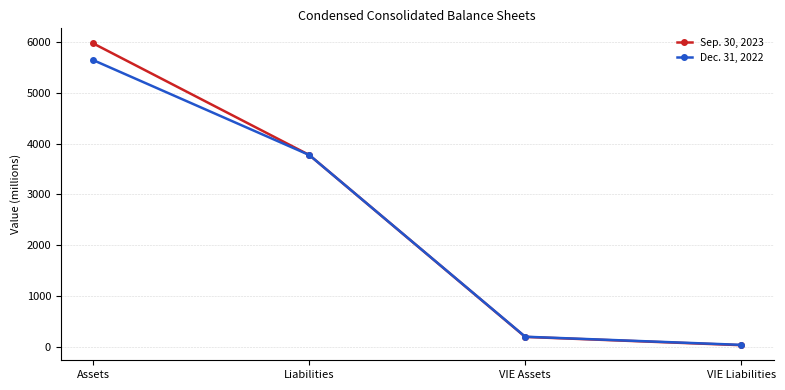

Between Assets and Liabilities, which series saw the biggest shift?

Sep. 30, 2023